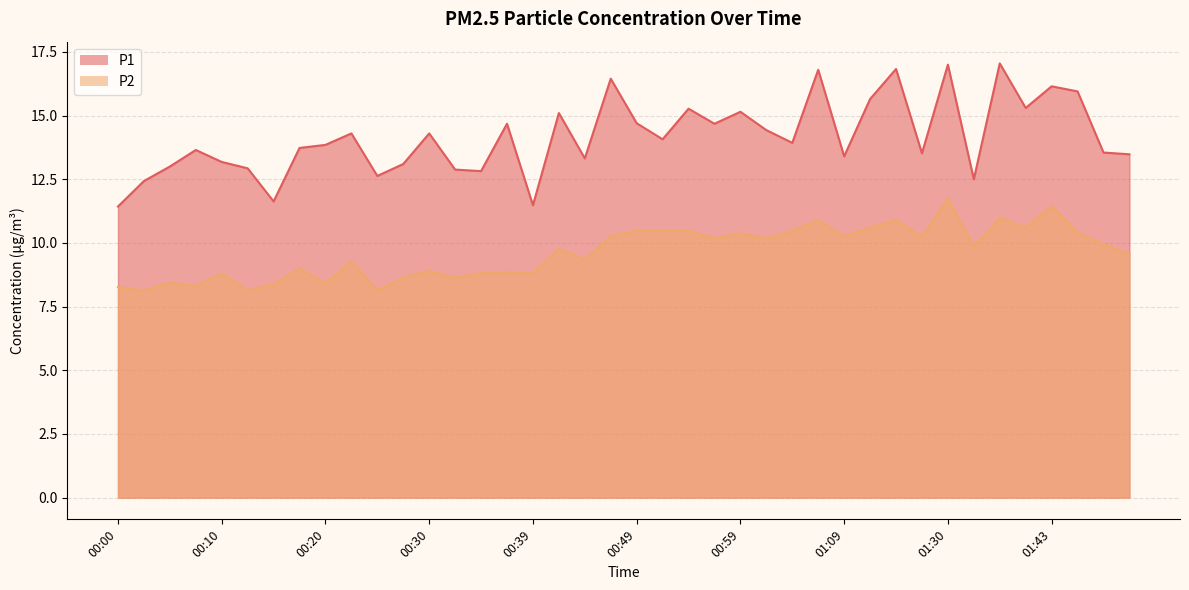

What is the highest value of the P2 series?

11.8